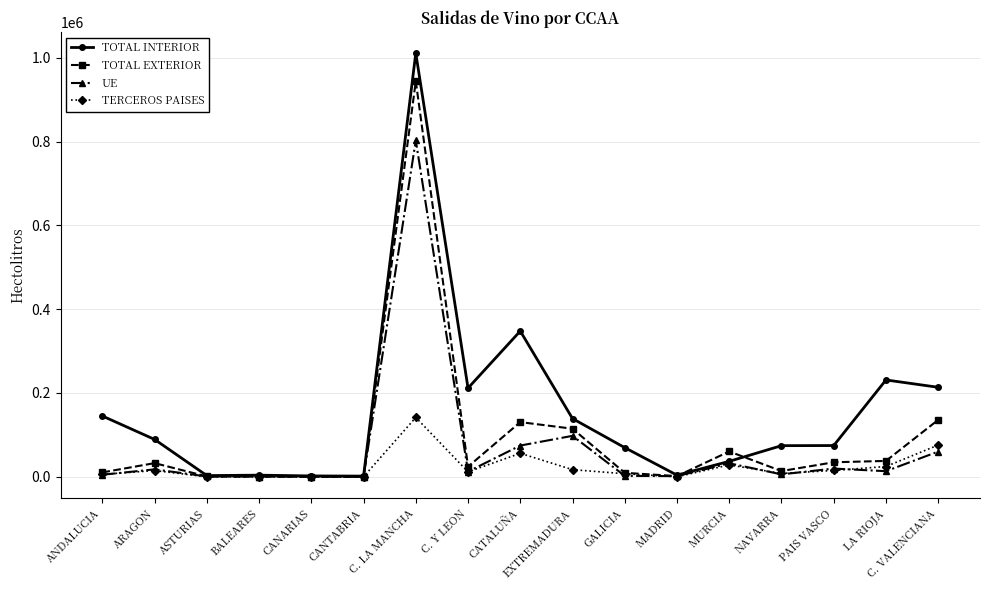

Which category has the highest value across all series?

C. LA MANCHA